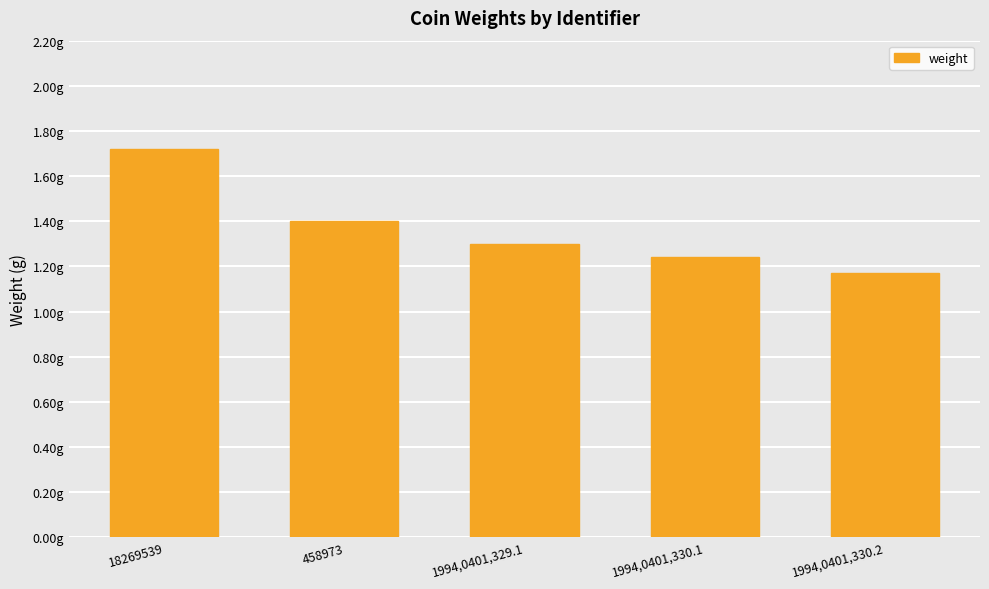

Rank the categories by value from highest to lowest.

18269539, 458973, 1994,0401,329.1, 1994,0401,330.1, 1994,0401,330.2